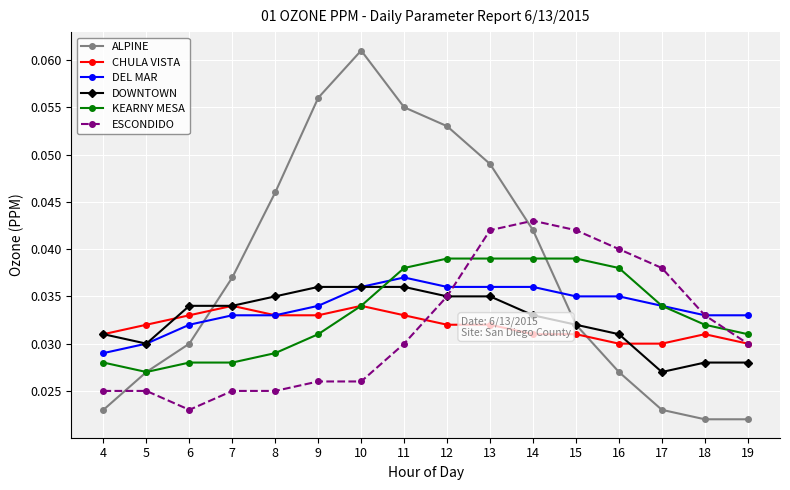

True or false: CHULA VISTA has more than 2 interior local peaks.

True